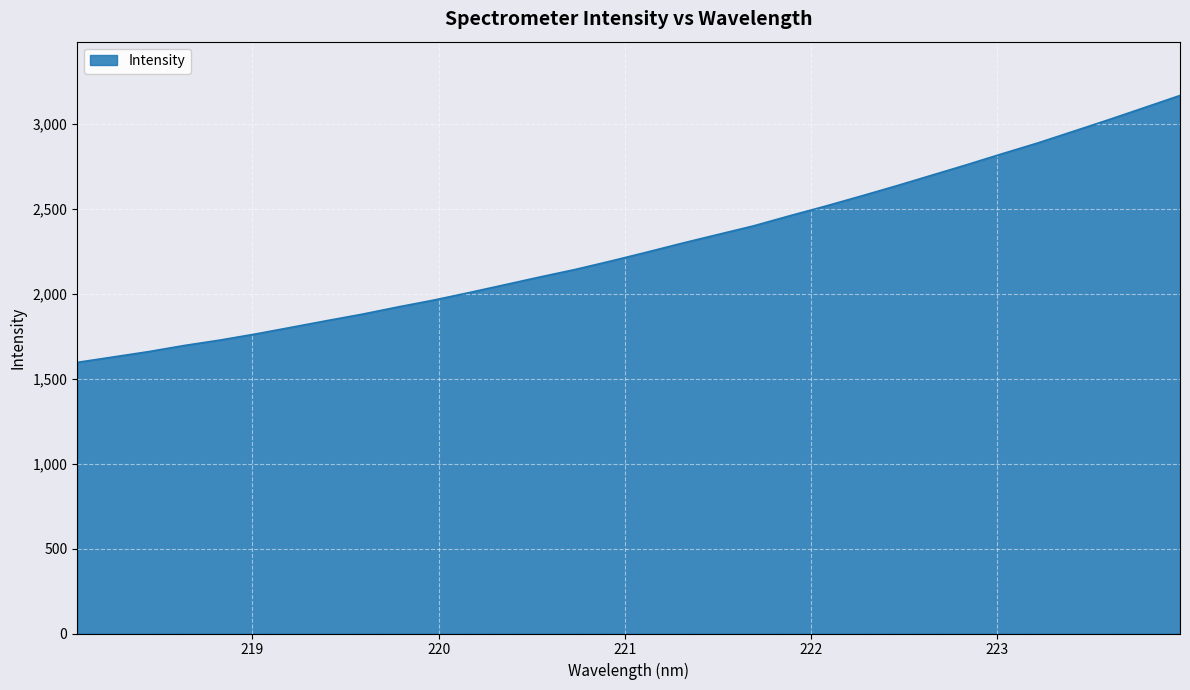

What is the smallest value displayed?

1596.1